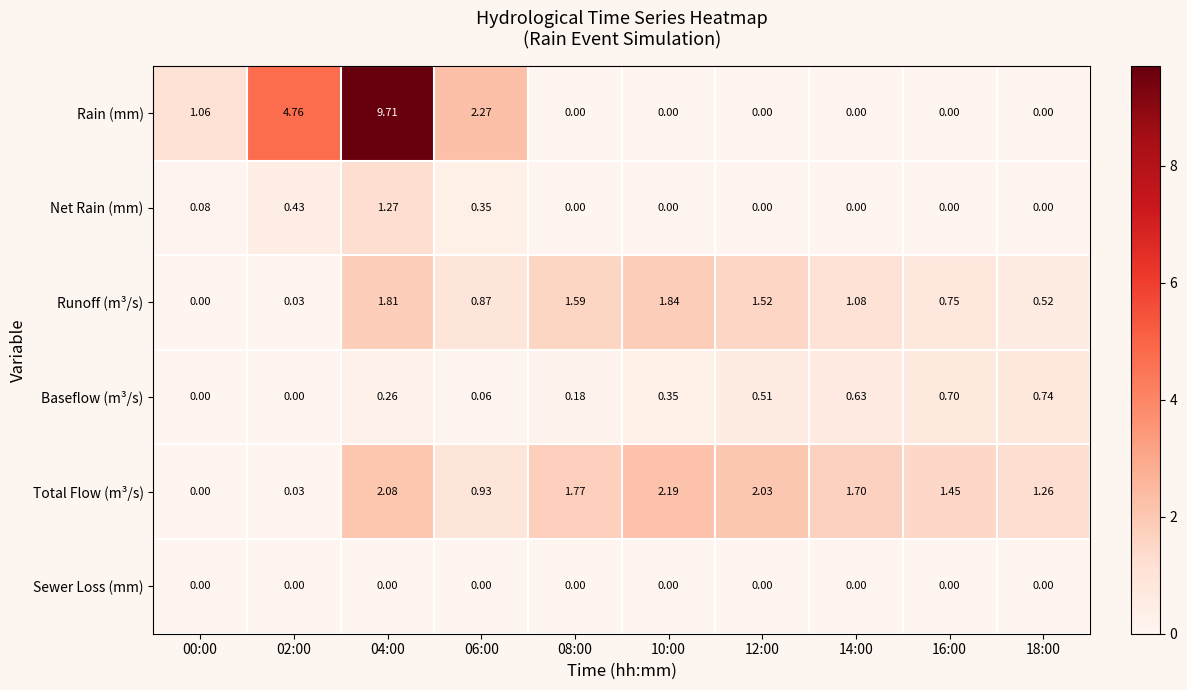

Between 04:00 and 08:00, which series saw the biggest shift?

Rain (mm)